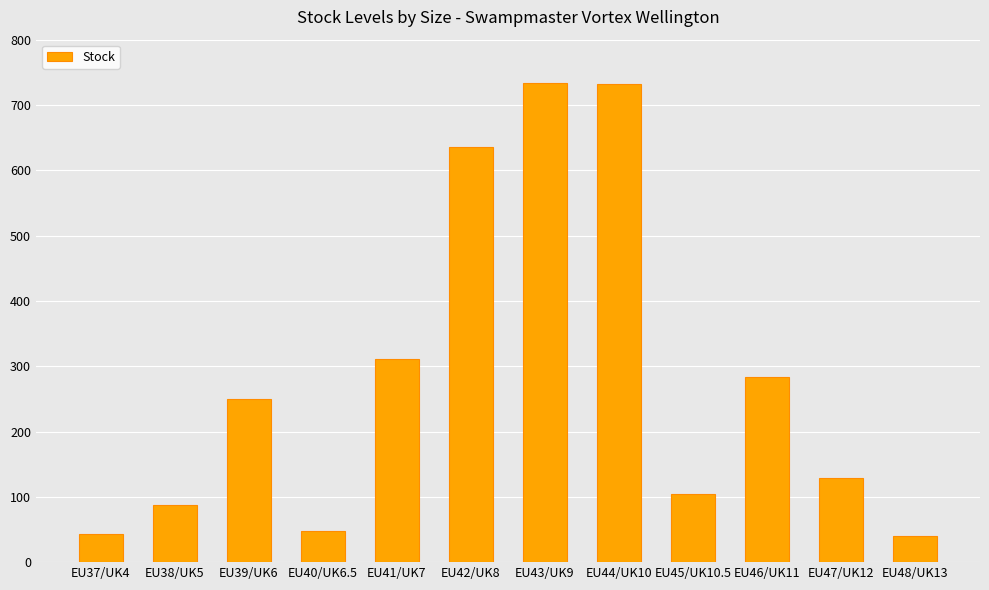

What is the label of the 1st bar from the left?

EU37/UK4